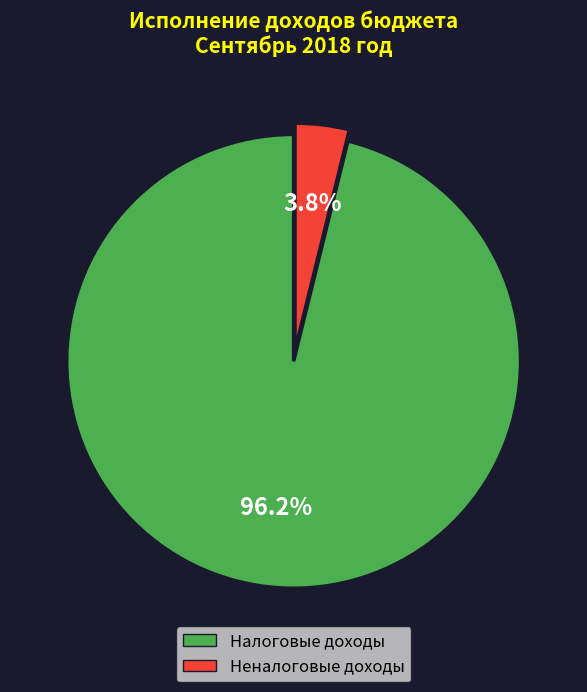

Is there any slice that represents more than half of the pie?

Yes